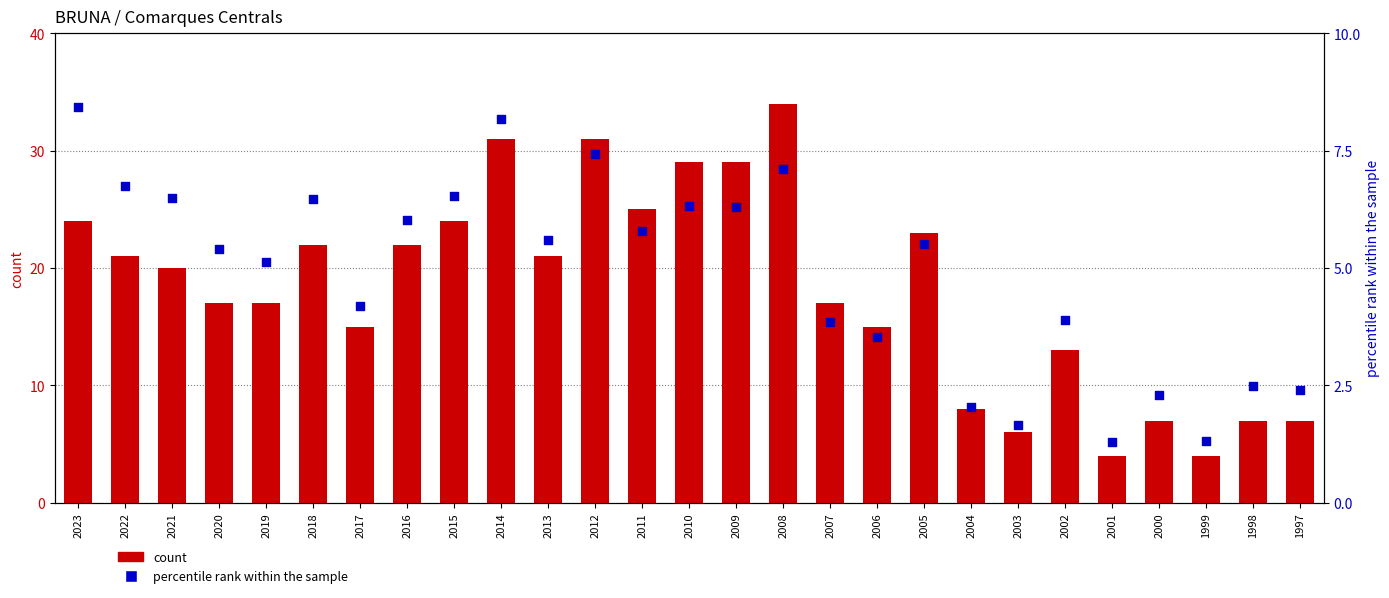

At how many categories does at least one series exceed 11?

20